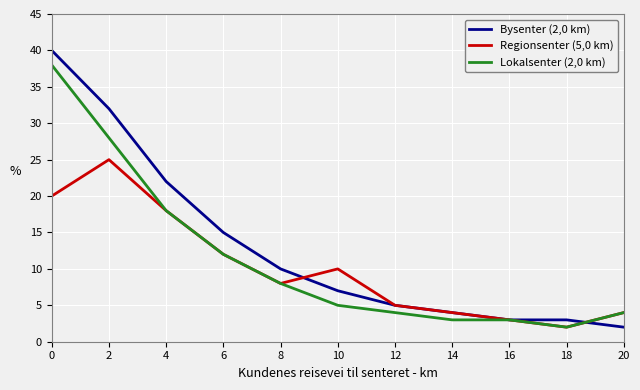

What are all the series names shown in the legend?

Bysenter (2,0 km), Regionsenter (5,0 km), Lokalsenter (2,0 km)